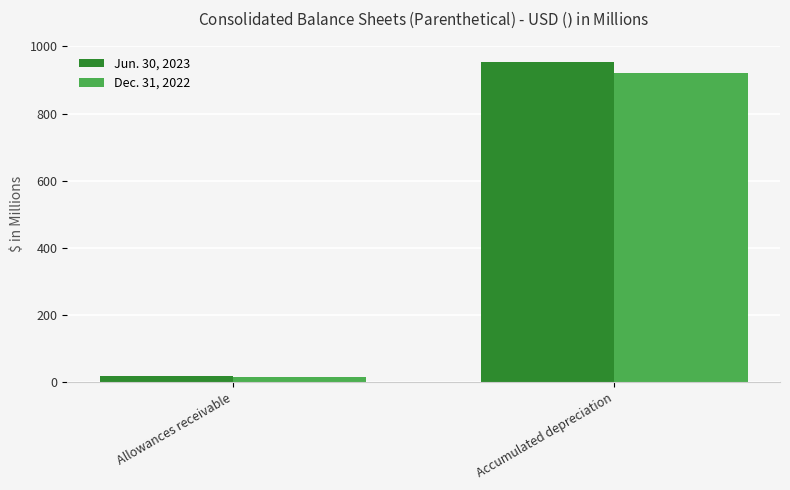

What is the maximum value shown in the chart?

953.4